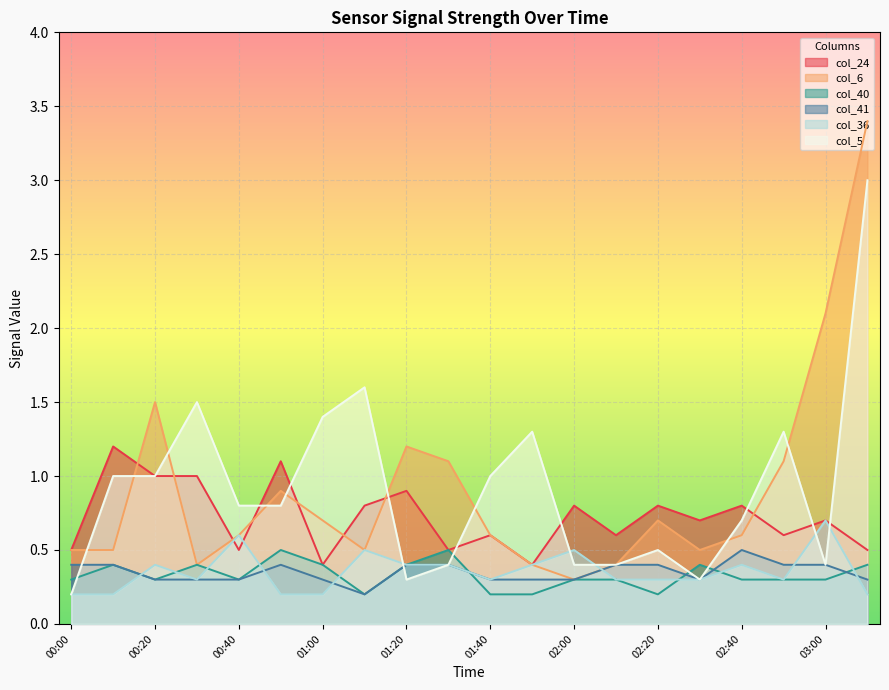

How many series are shown in this chart?

6